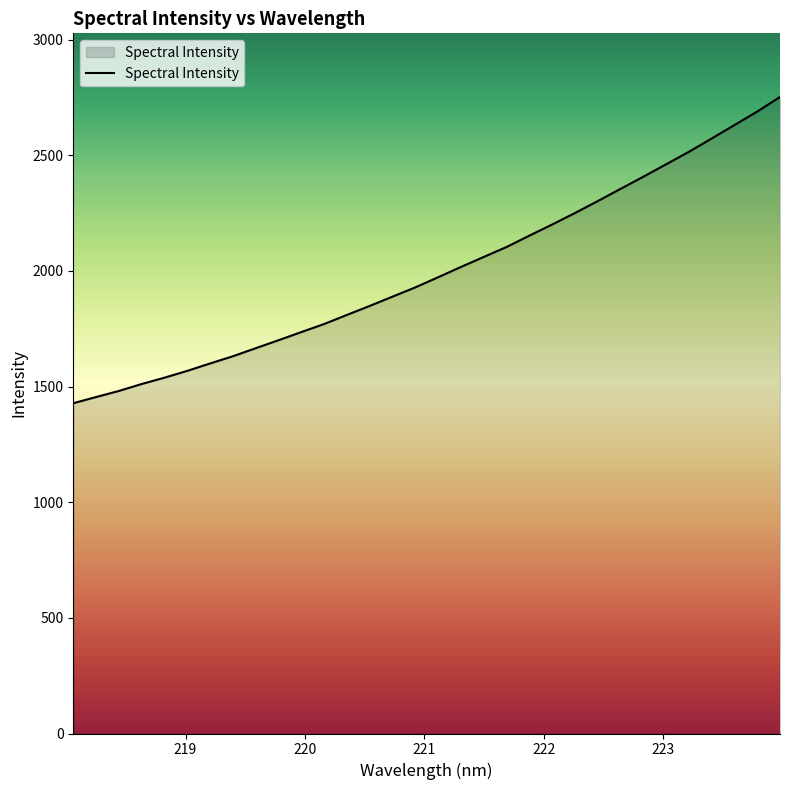

What is the smallest value displayed?

1427.9